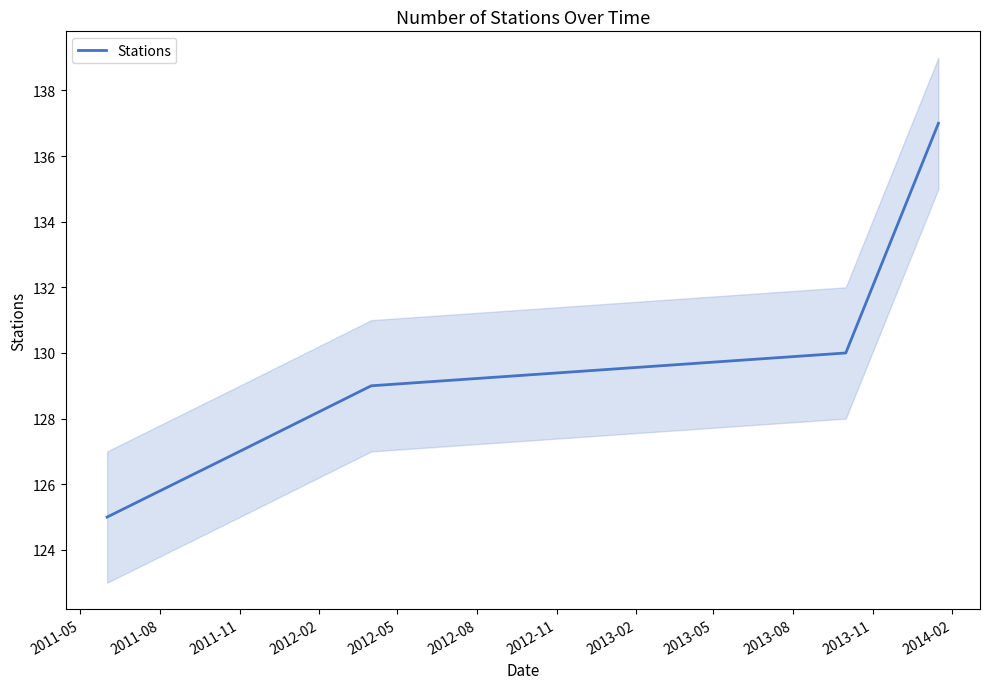

Is this an area chart (filled region under the line)?

No